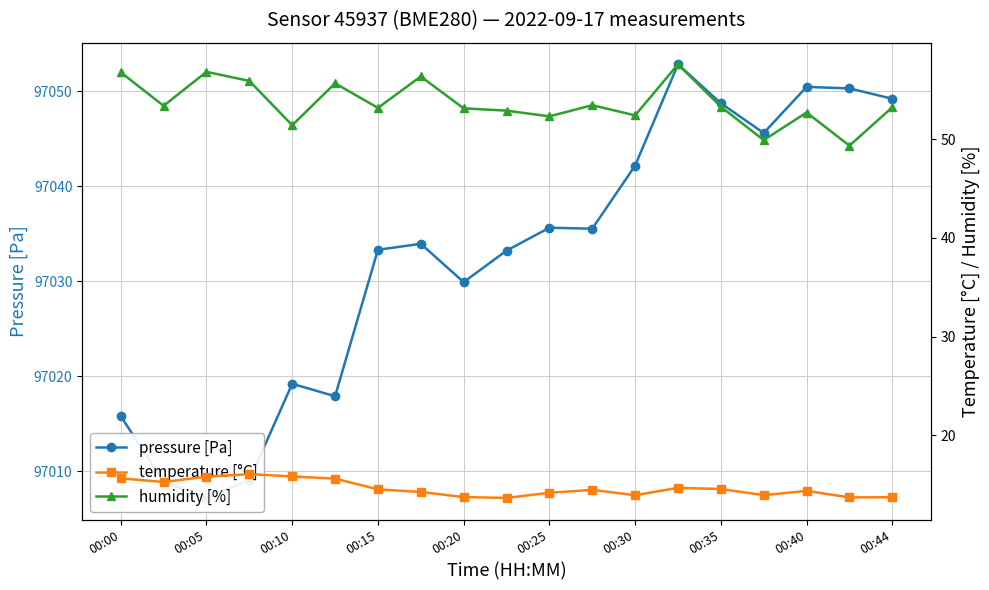

Is it true that pressure [Pa] equals 136388.4 at 13?

False